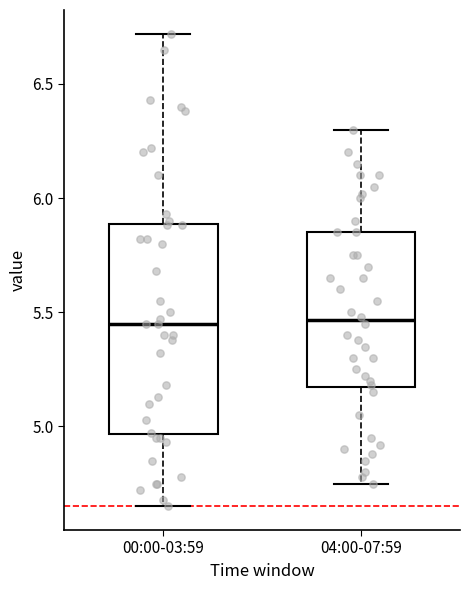

Where does the upper whisker of the box for 00:00-03:59 end on the y-axis? The values are not printed on the chart, so give them approximately, as read against the axis.

6.70